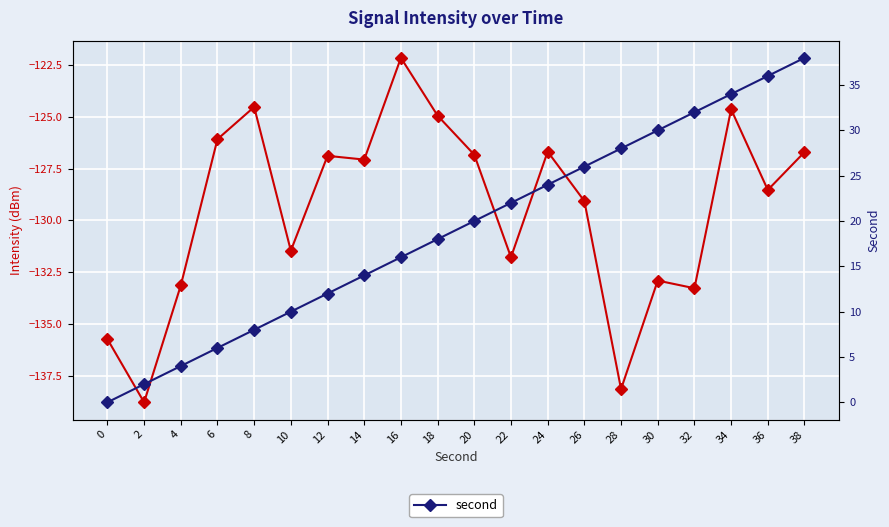

List the series in order of their overall mean, lowest first.

intensity(dBm), second